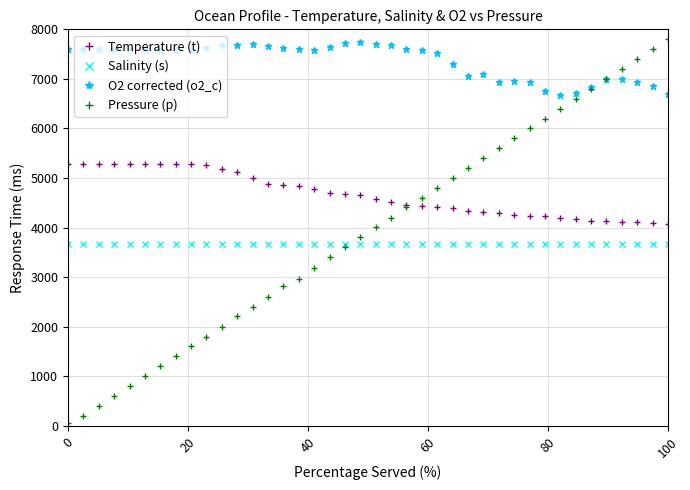

True or false: Pressure (p) has more than 2 interior local peaks.

False